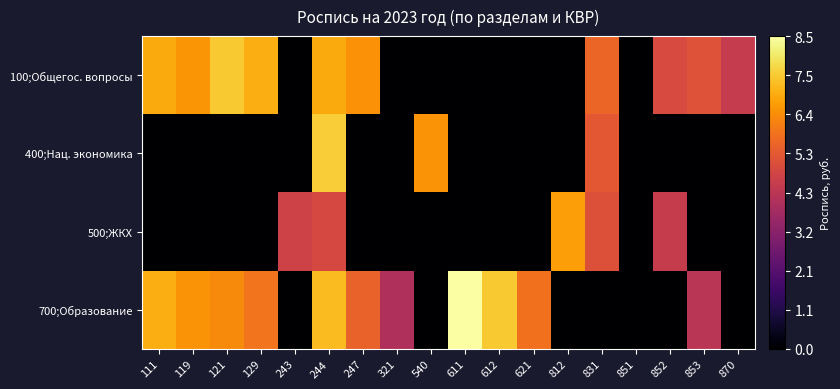

Reading left to right, transcribe all the data shown in this chart.

100;Общегос. вопросы: 111=6.9	119=6.5	121=7.4	129=7.0	243=0.0	244=6.9	247=6.5	321=0.0	540=0.0	611=0.0	612=0.0	621=0.0	812=0.0	831=5.6	851=0.0	852=4.9	853=5.1	870=4.5
400;Нац. экономика: 111=0.0	119=0.0	121=0.0	129=0.0	243=0.0	244=7.5	247=0.0	321=0.0	540=6.5	611=0.0	612=0.0	621=0.0	812=0.0	831=5.3	851=0.0	852=0.0	853=0.0	870=0.0
500;ЖКХ: 111=0.0	119=0.0	121=0.0	129=0.0	243=4.7	244=4.9	247=0.0	321=0.0	540=0.0	611=0.0	612=0.0	621=0.0	812=6.7	831=5.1	851=0.0	852=4.5	853=0.0	870=0.0
700;Образование: 111=7.0	119=6.5	121=6.3	129=5.9	243=0.0	244=7.2	247=5.5	321=4.0	540=0.0	611=8.5	612=7.4	621=5.8	812=0.0	831=0.0	851=0.0	852=0.0	853=4.3	870=0.0